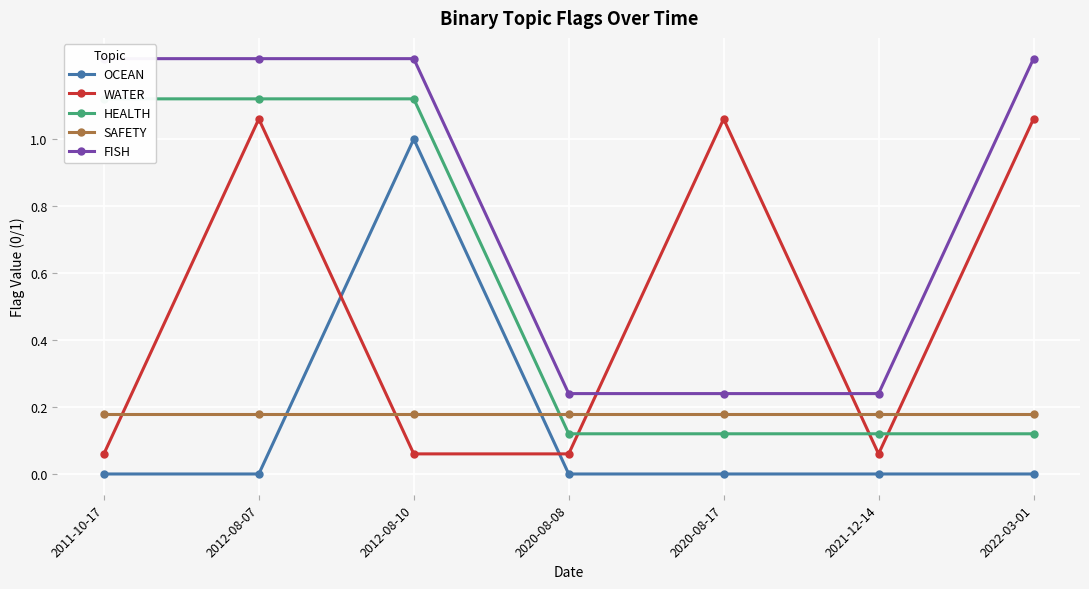

How many intersections are there between OCEAN and WATER?

2